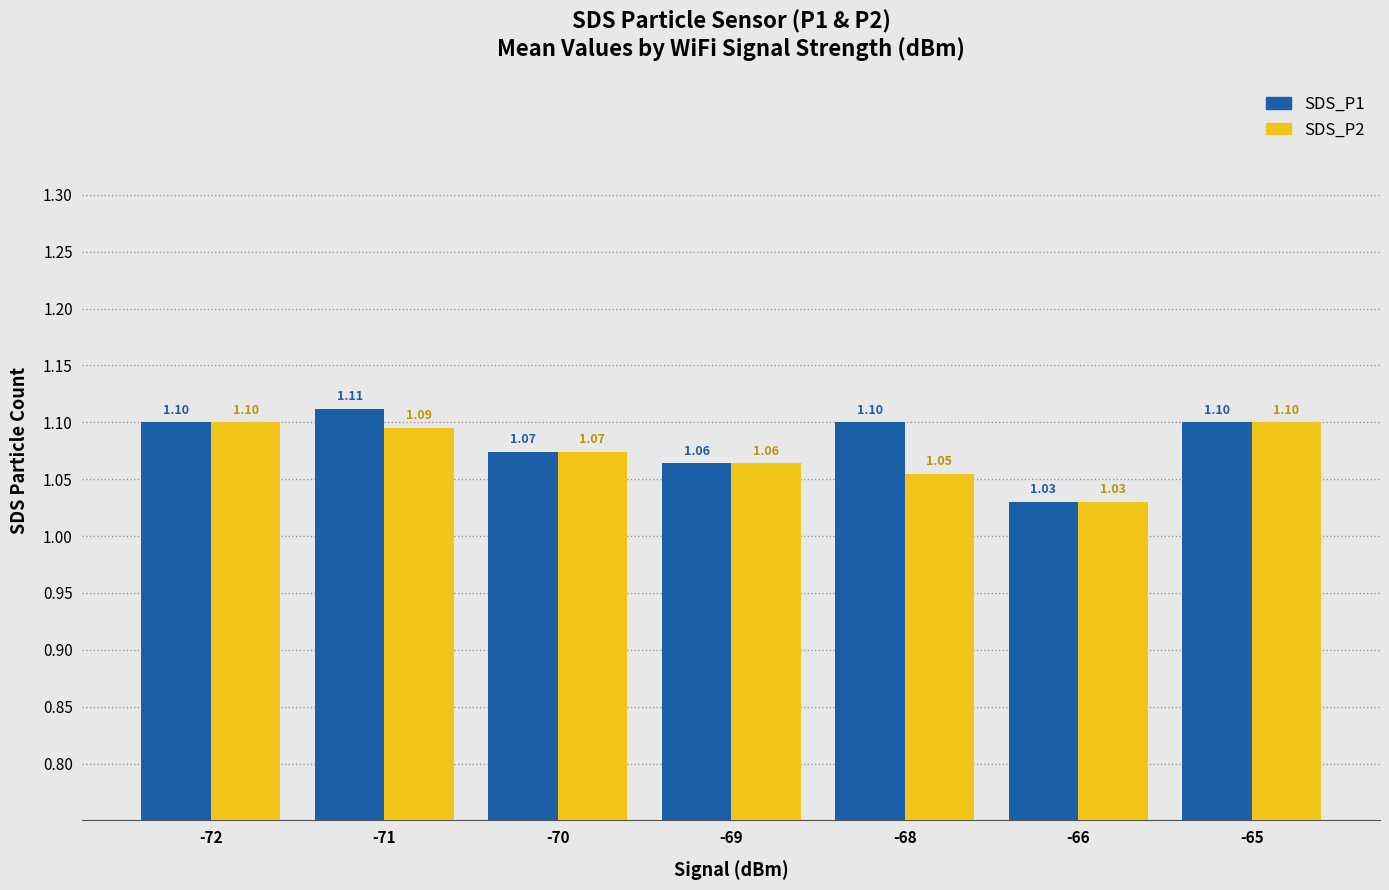

True or false: SDS_P1 has a value of 1.1 at -65.

True